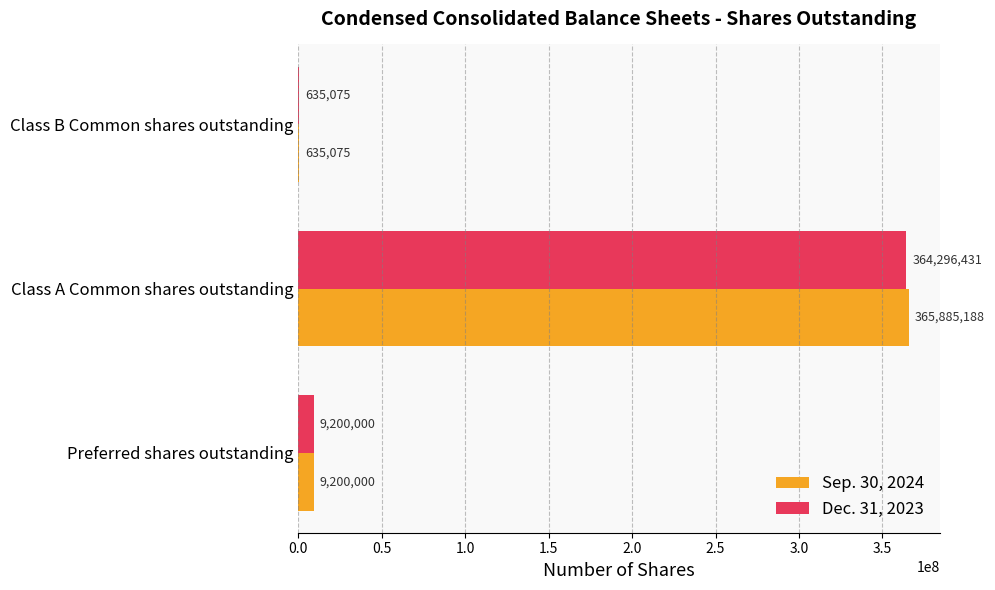

At which category is the sum across all series the highest?

Class A Common shares outstanding